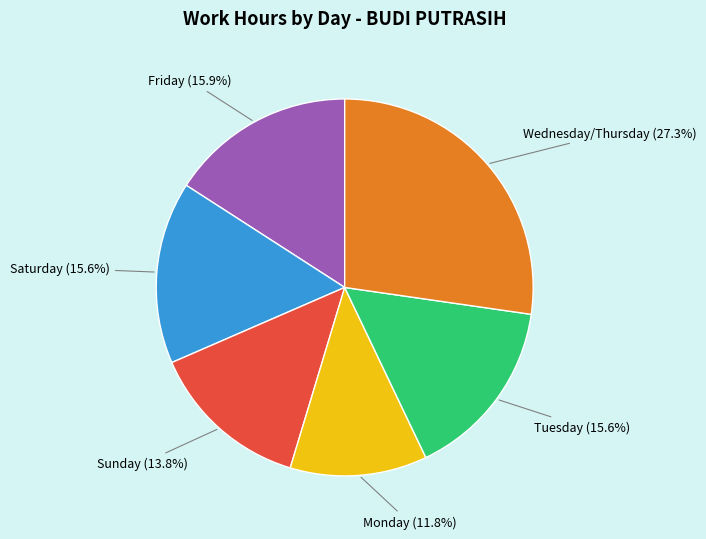

Is there a majority slice in this chart?

No